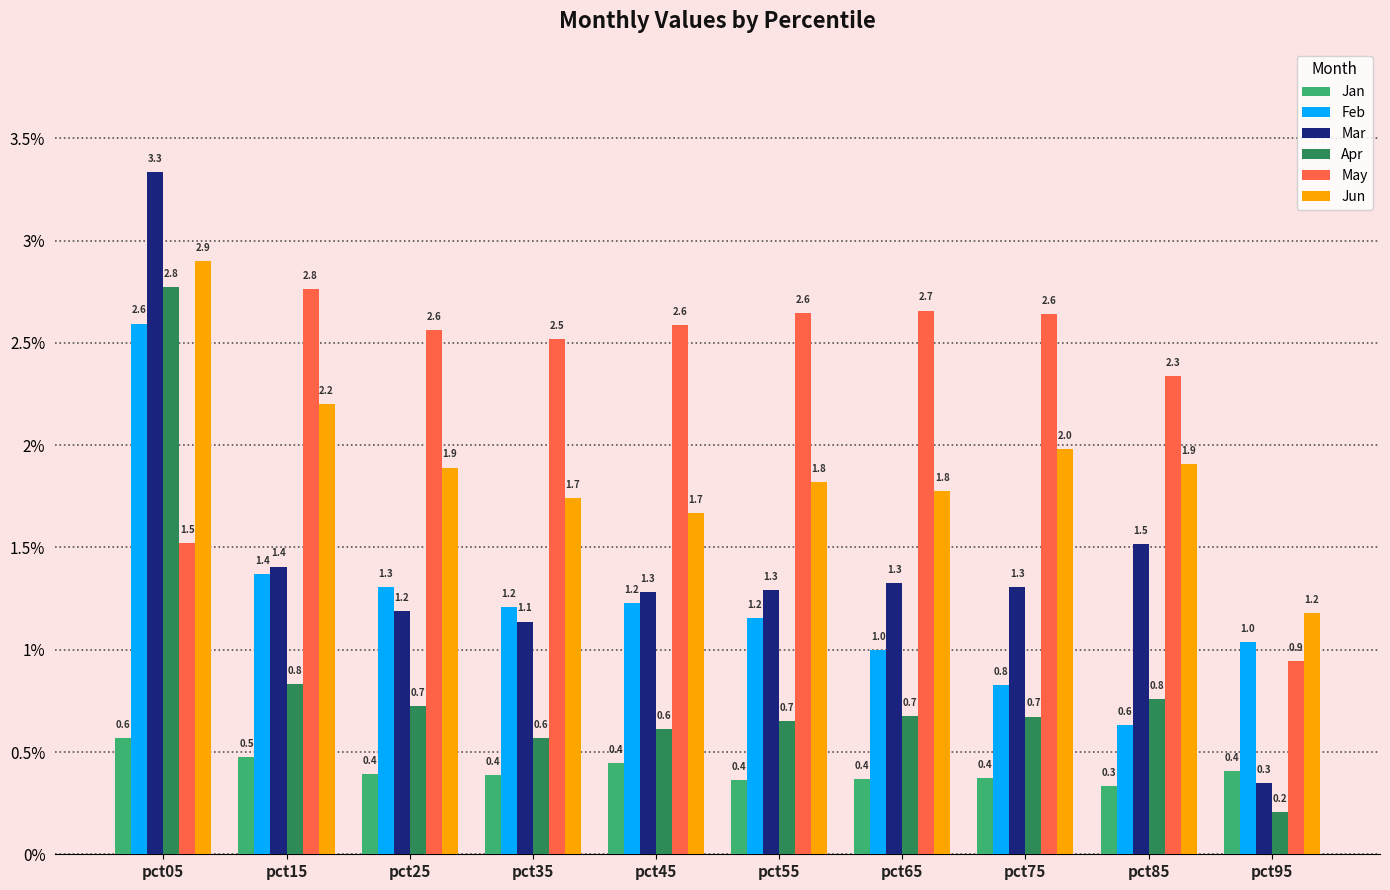

Count the number of categories in the chart.

10